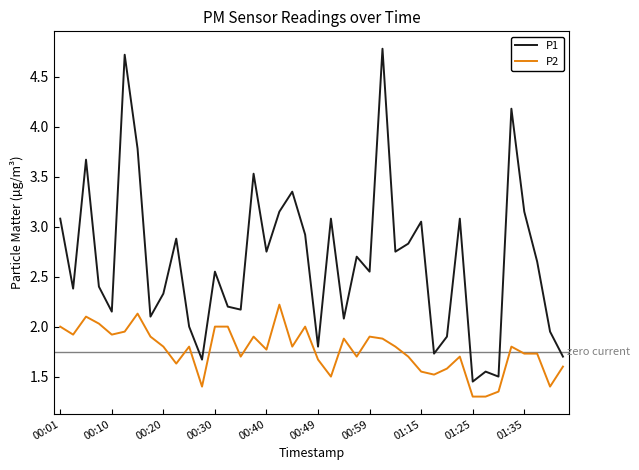

What is the minimum value shown in the chart?

1.3